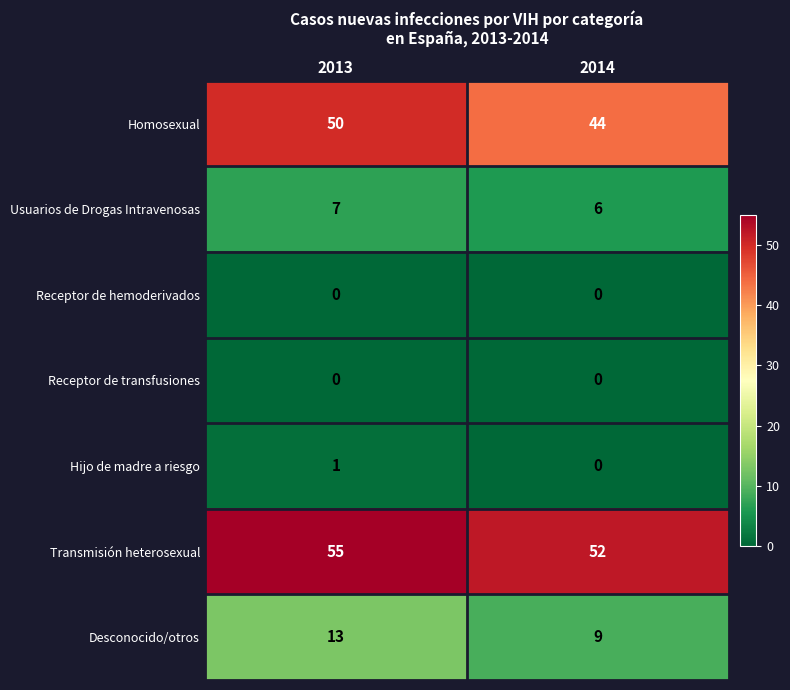

Which series has the largest total across all categories?

Transmisión heterosexual